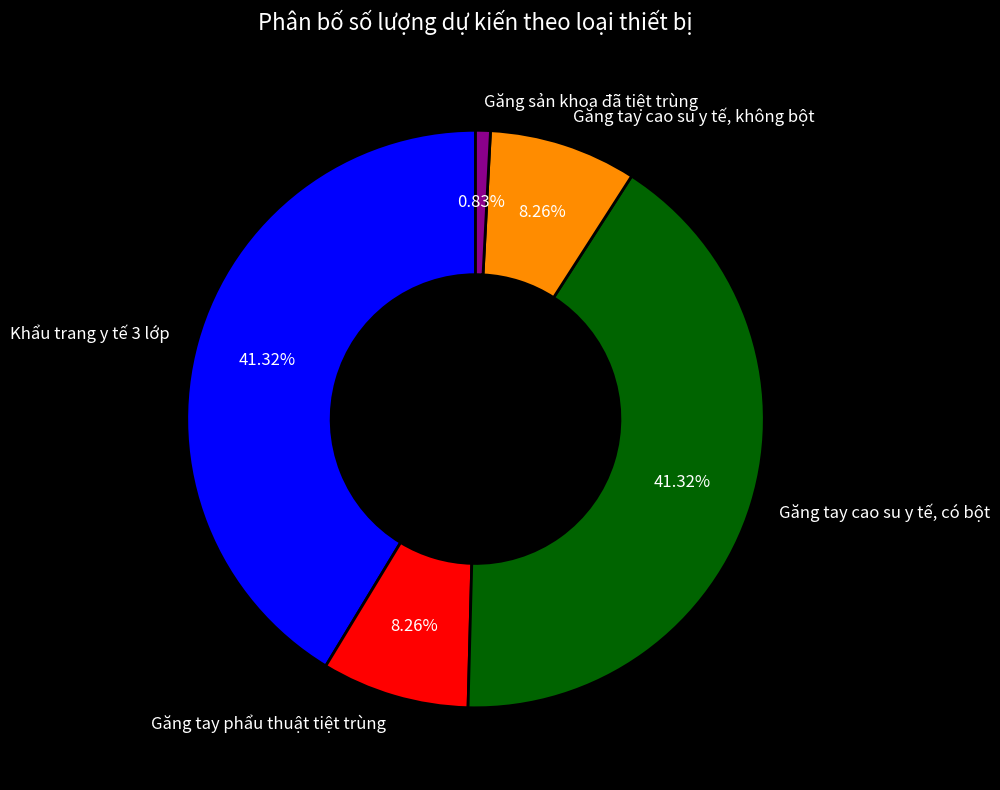

Between Găng sản khoa đã tiệt trùng and Găng tay cao su y tế, không bột, which is larger?

Găng tay cao su y tế, không bột